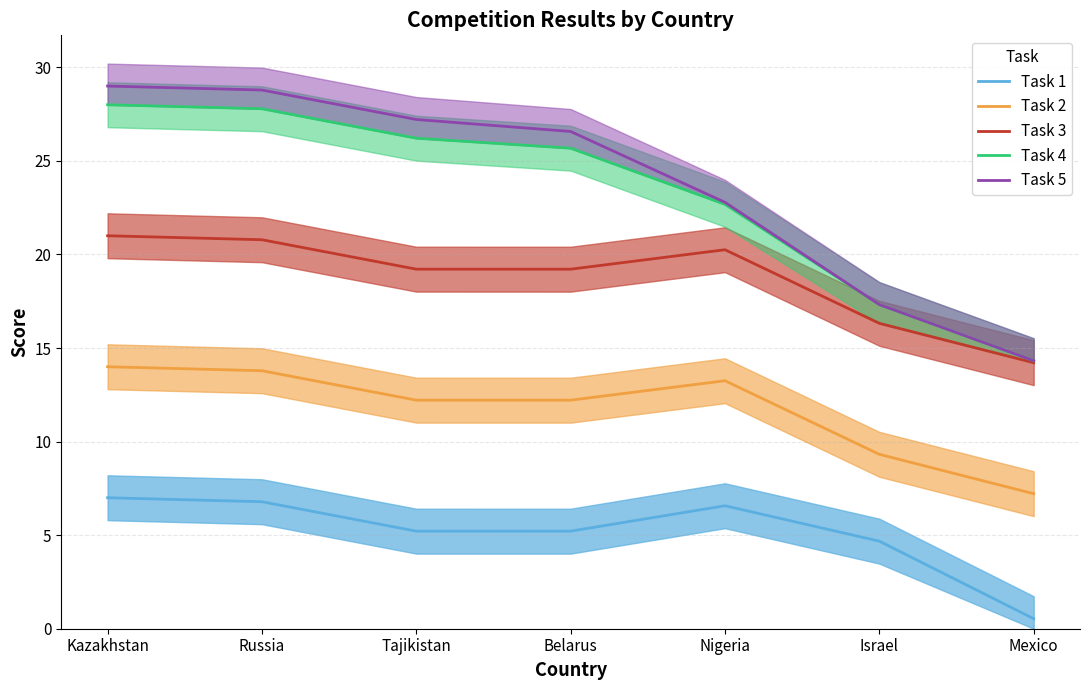

Rank the categories by Task 5 value from lowest to highest.

Mexico, Israel, Nigeria, Belarus, Tajikistan, Russia, Kazakhstan